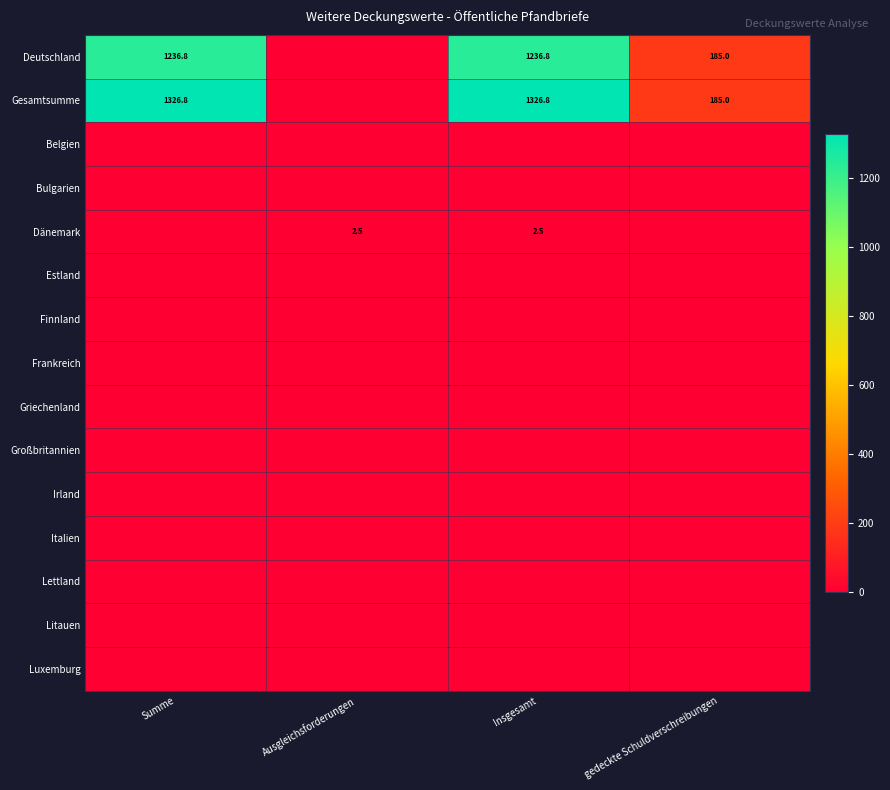

Is it true that Deutschland equals 1236.8 at Insgesamt?

True